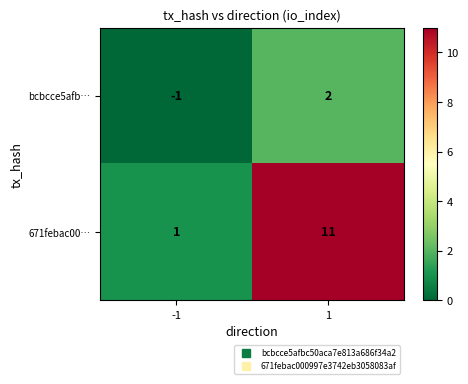

List the series in order of their overall mean, highest first.

671febac00…, bcbcce5afb…